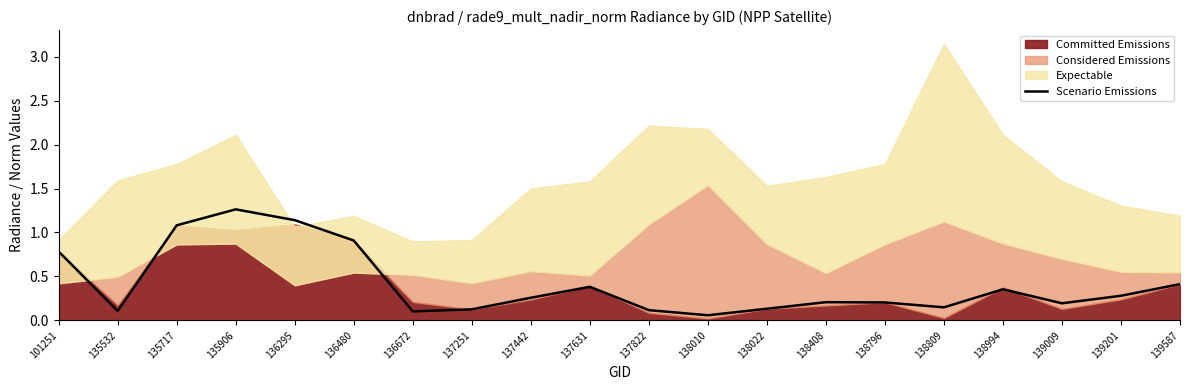

How many interior local valleys (lower than both neighbors) does the data have?

5